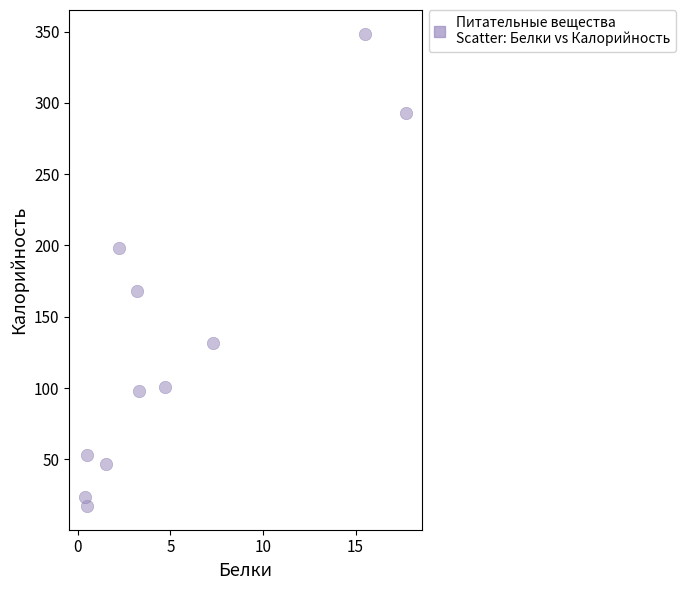

What is the range of Y values (max minus min)?

331.4